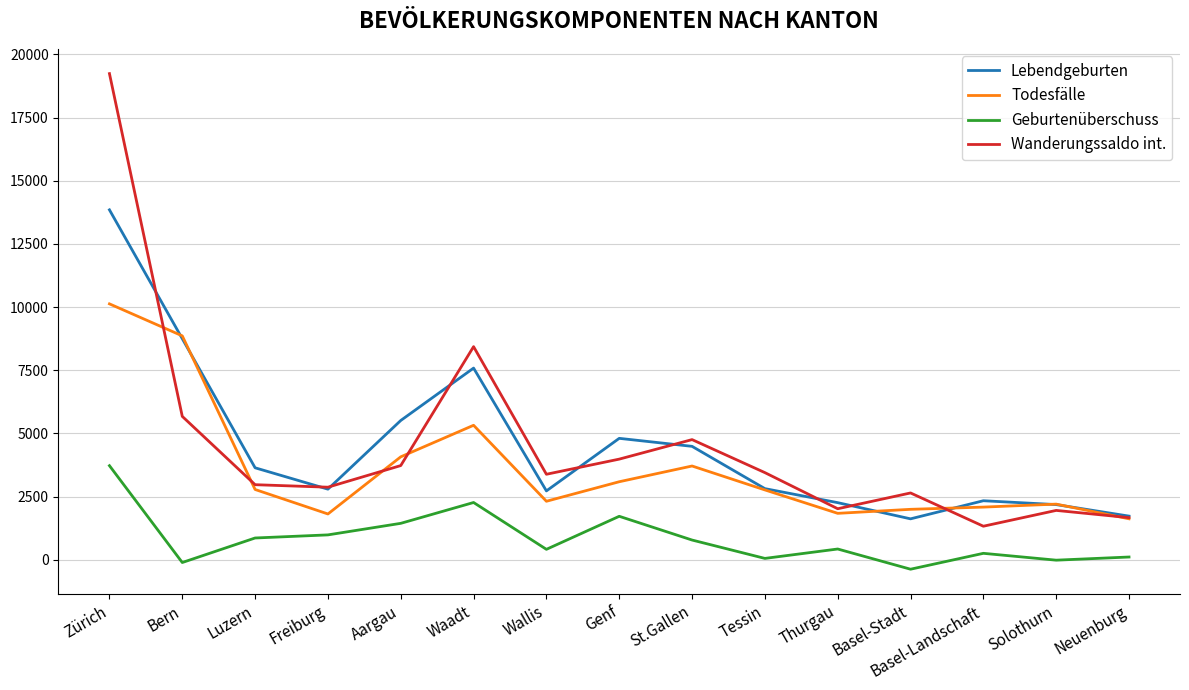

Which category has the lowest value in the Wanderungssaldo int. series?

Basel-Landschaft